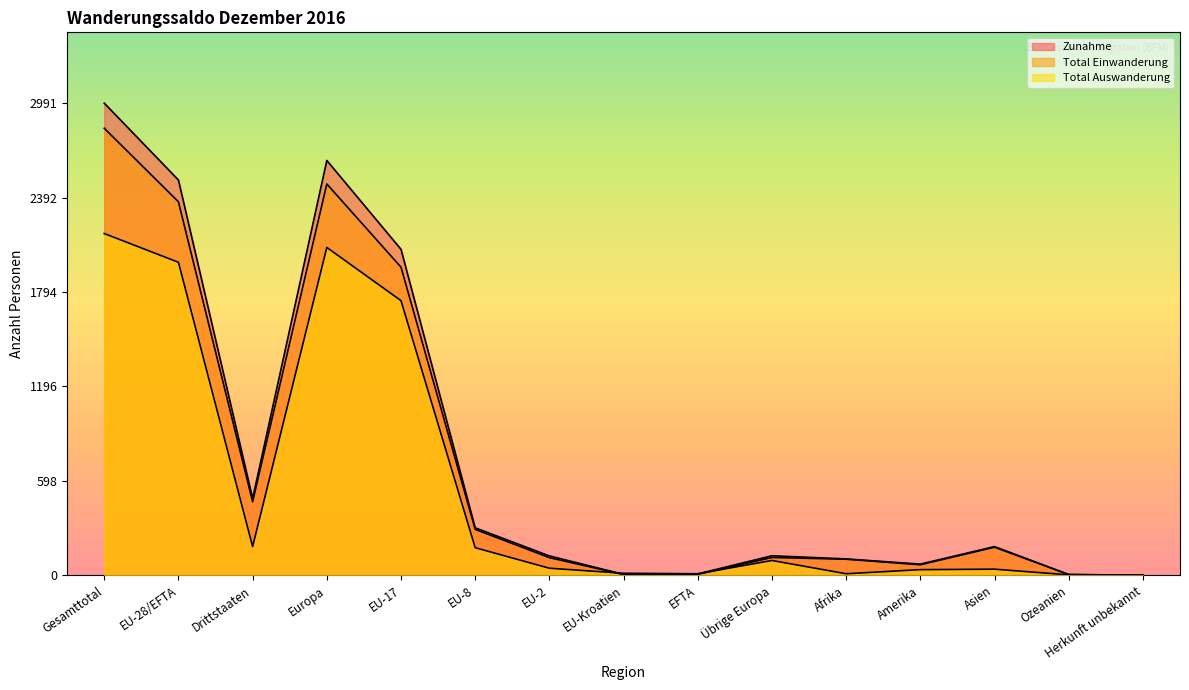

At how many categories does at least one series exceed 1869?

4